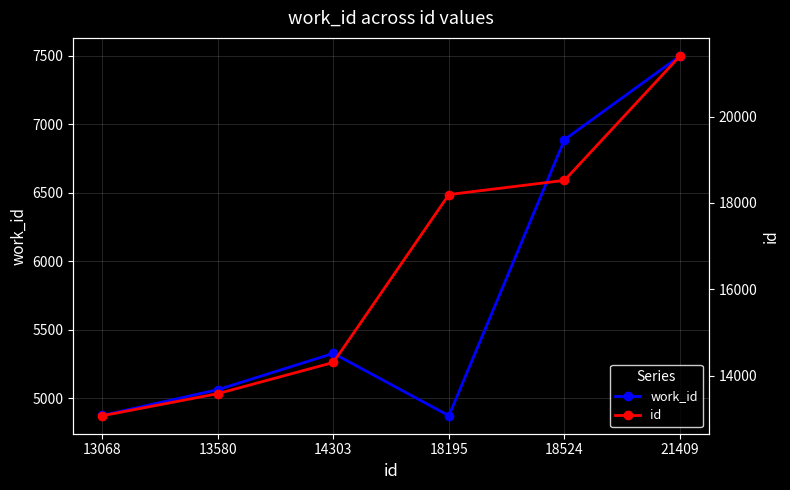

True or false: id and work_id cross at least once.

False